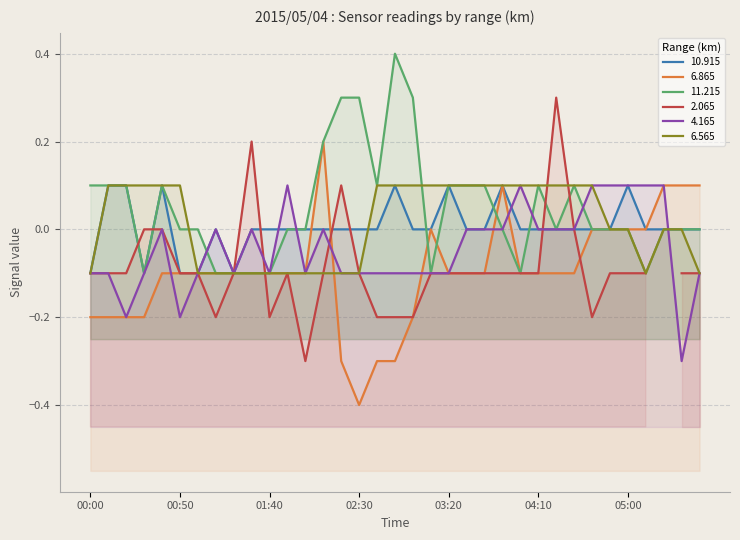

What position from the left is 02:00?

13